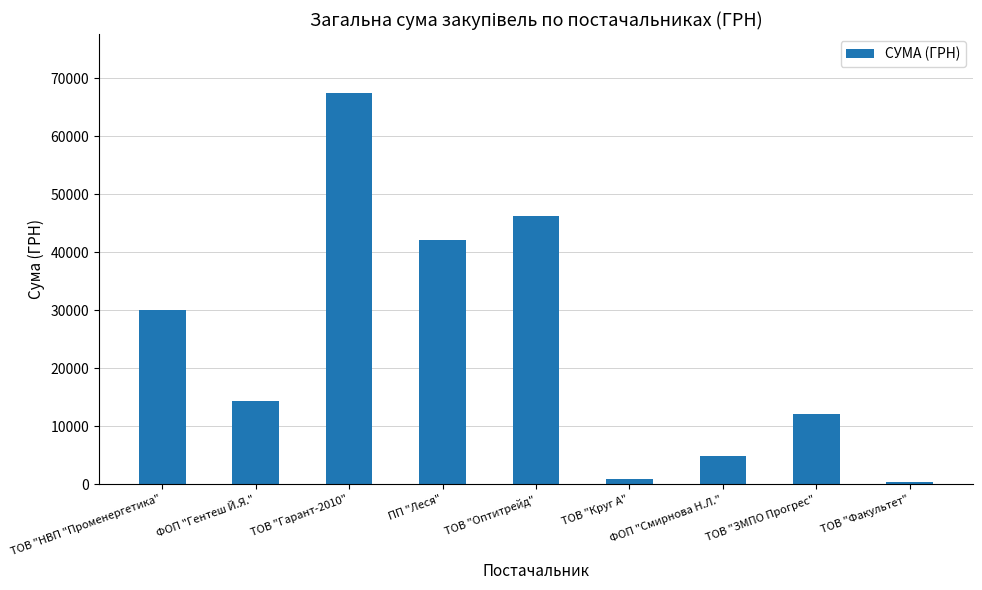

What is the label of the 2nd bar from the left?

ФОП "Гентеш Й.Я."